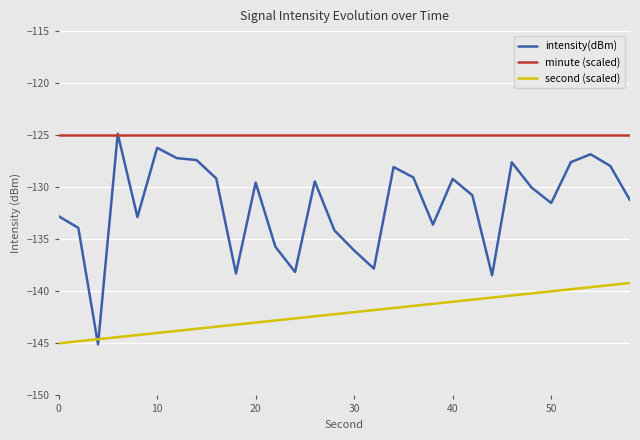

How many categories are shown in the chart?

30